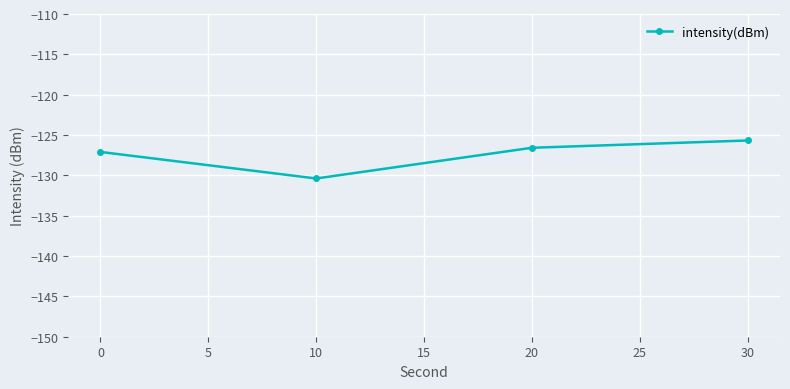

How many data points does each series have?

4